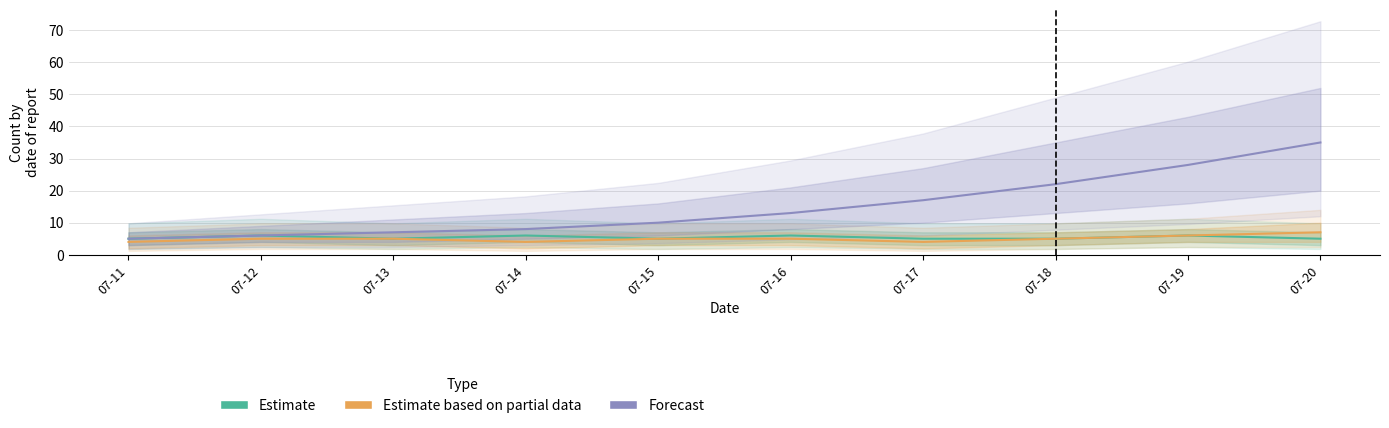

The Estimate series shows 9 at 07-12. True or false?

False